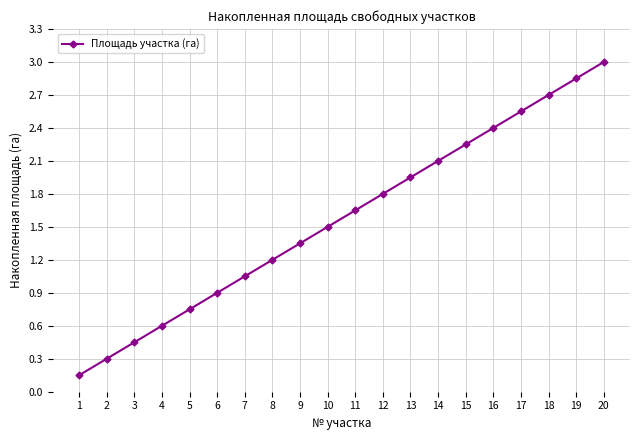

At which label does the data first exceed 1?

7